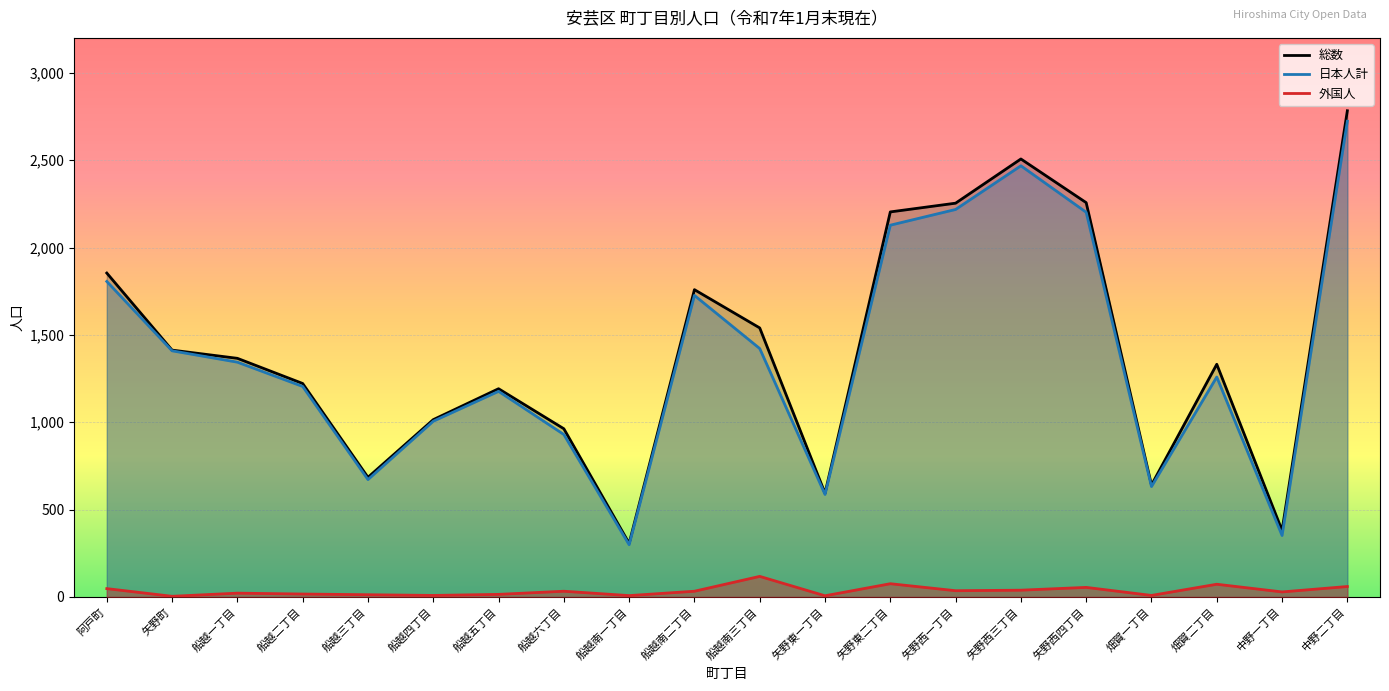

How many categories are shown in the chart?

20